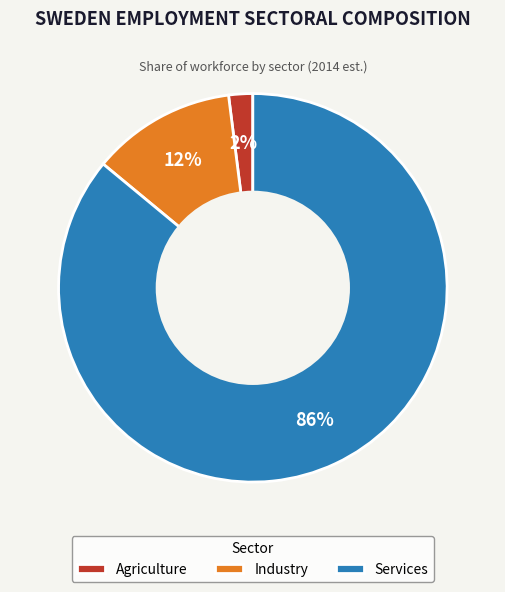

What is the largest slice in the pie chart?

Services